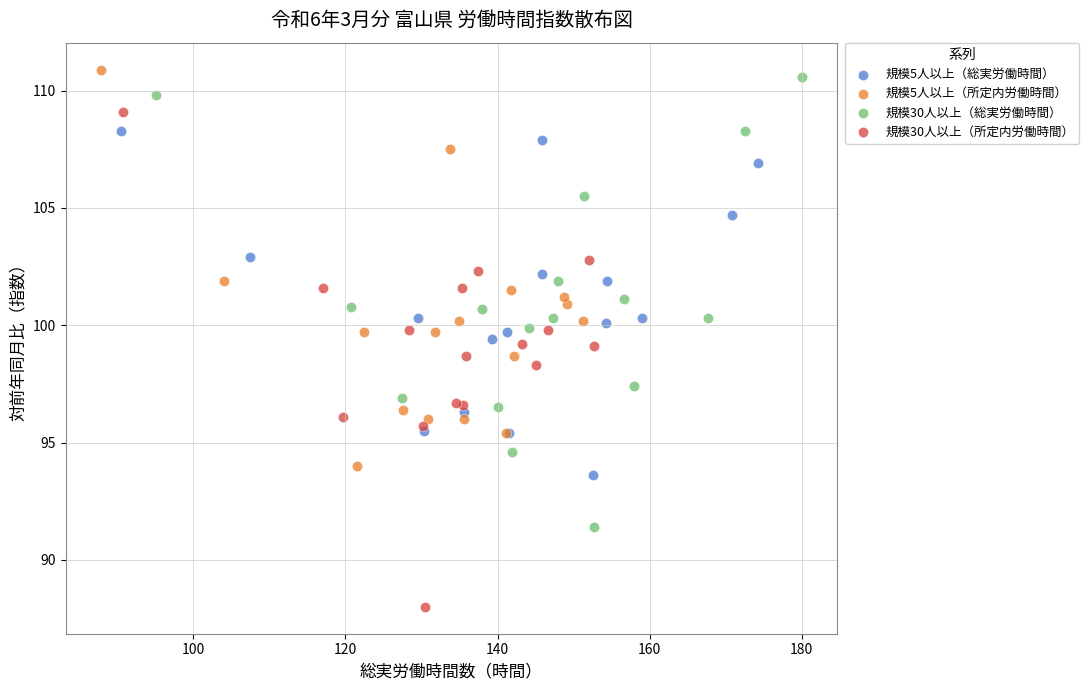

What are all the series names shown in the legend?

規模5人以上（総実労働時間）, 規模5人以上（所定内労働時間）, 規模30人以上（総実労働時間）, 規模30人以上（所定内労働時間）